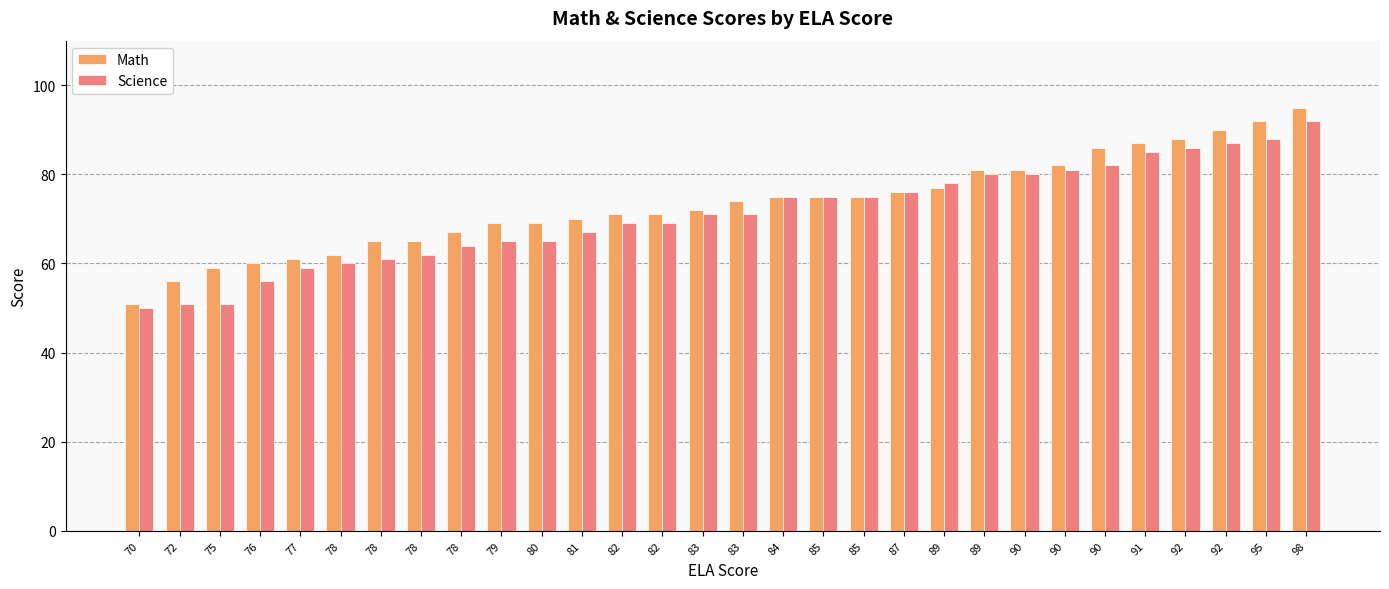

Does the chart contain any negative values?

No